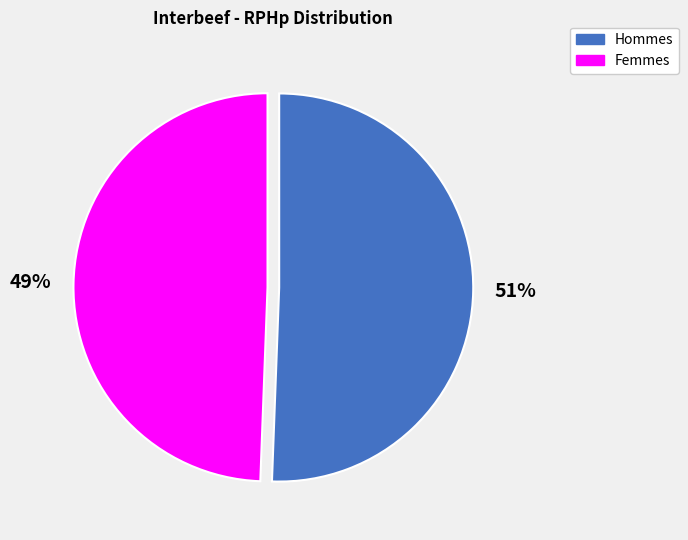

What percentage is the Femmes slice, to the nearest percent?

49%